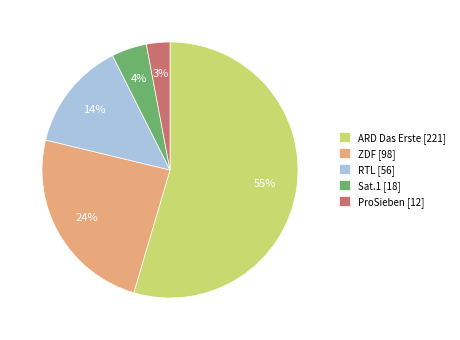

Is ARD Das Erste the majority of the pie?

Yes